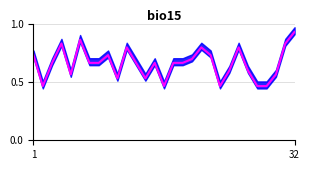

What is the difference between the values at 12 and 17?

0.2